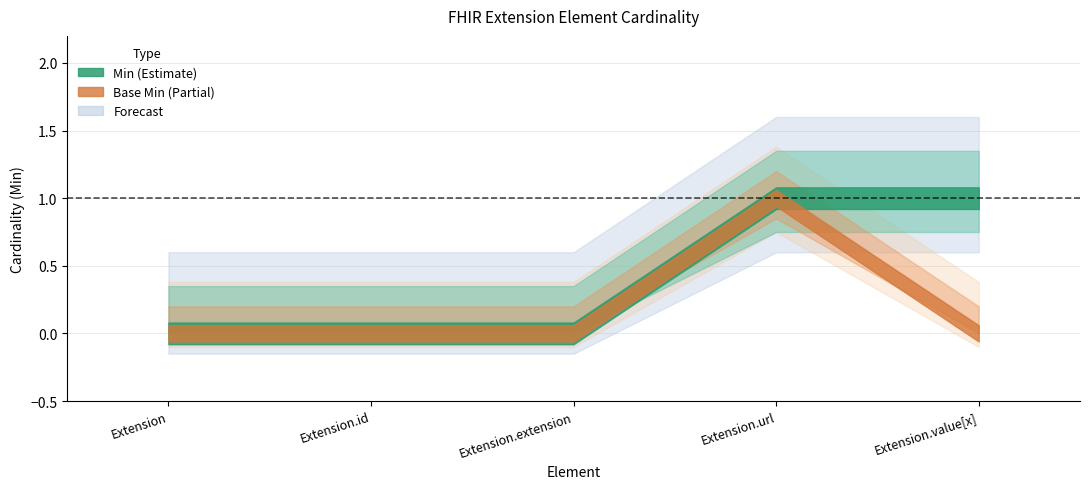

What is the label of the 4th point from the left?

Extension.url